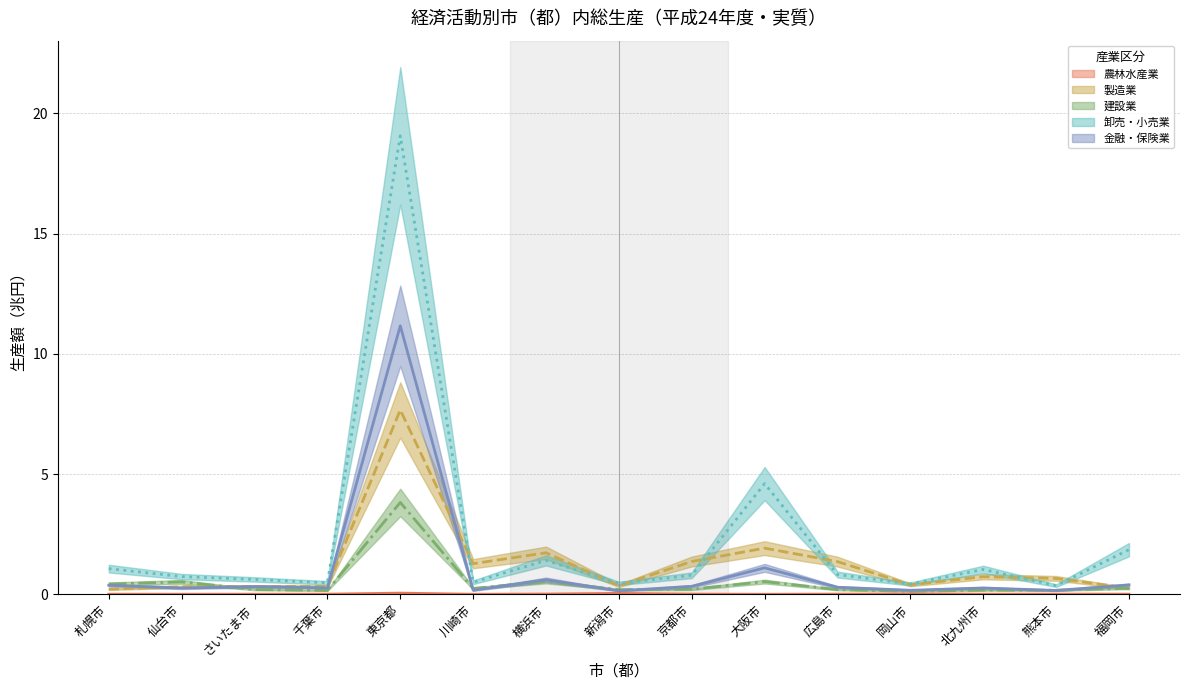

What is the maximum value for 建設業?

3.8